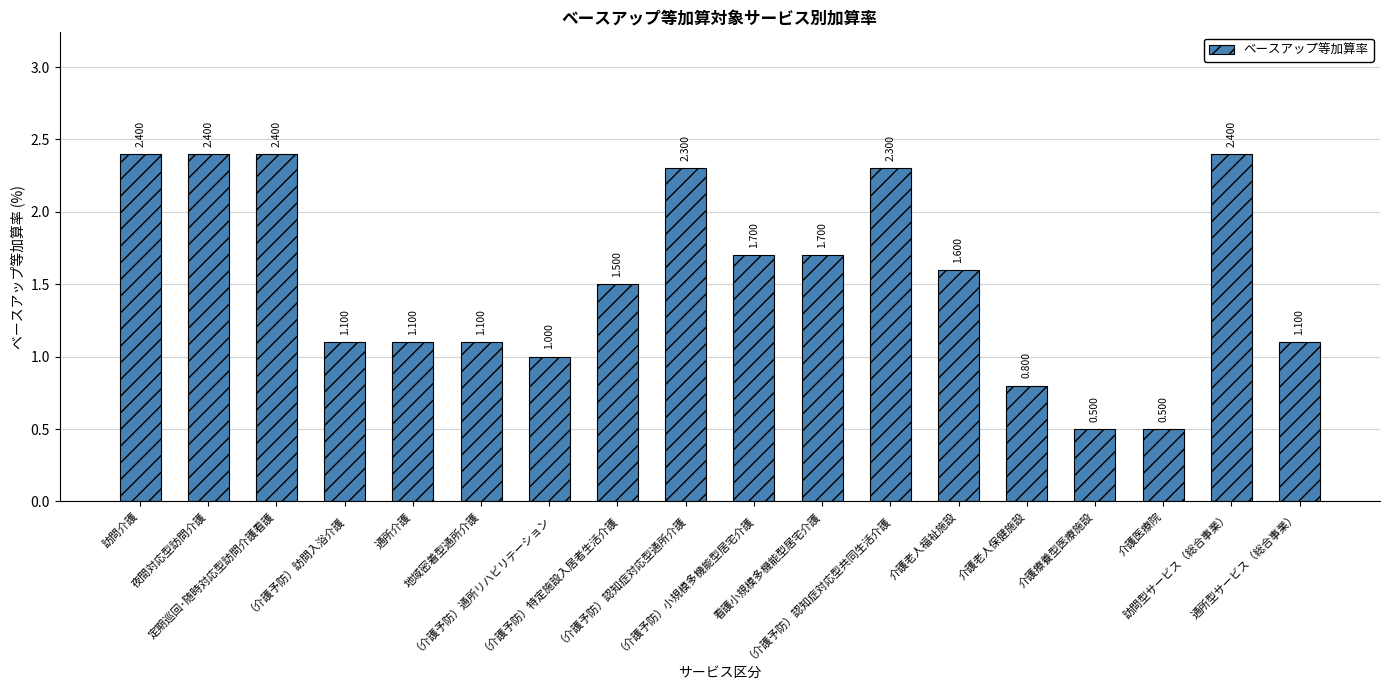

Which has a higher value, 看護小規模多機能型居宅介護 or 介護老人保健施設?

看護小規模多機能型居宅介護